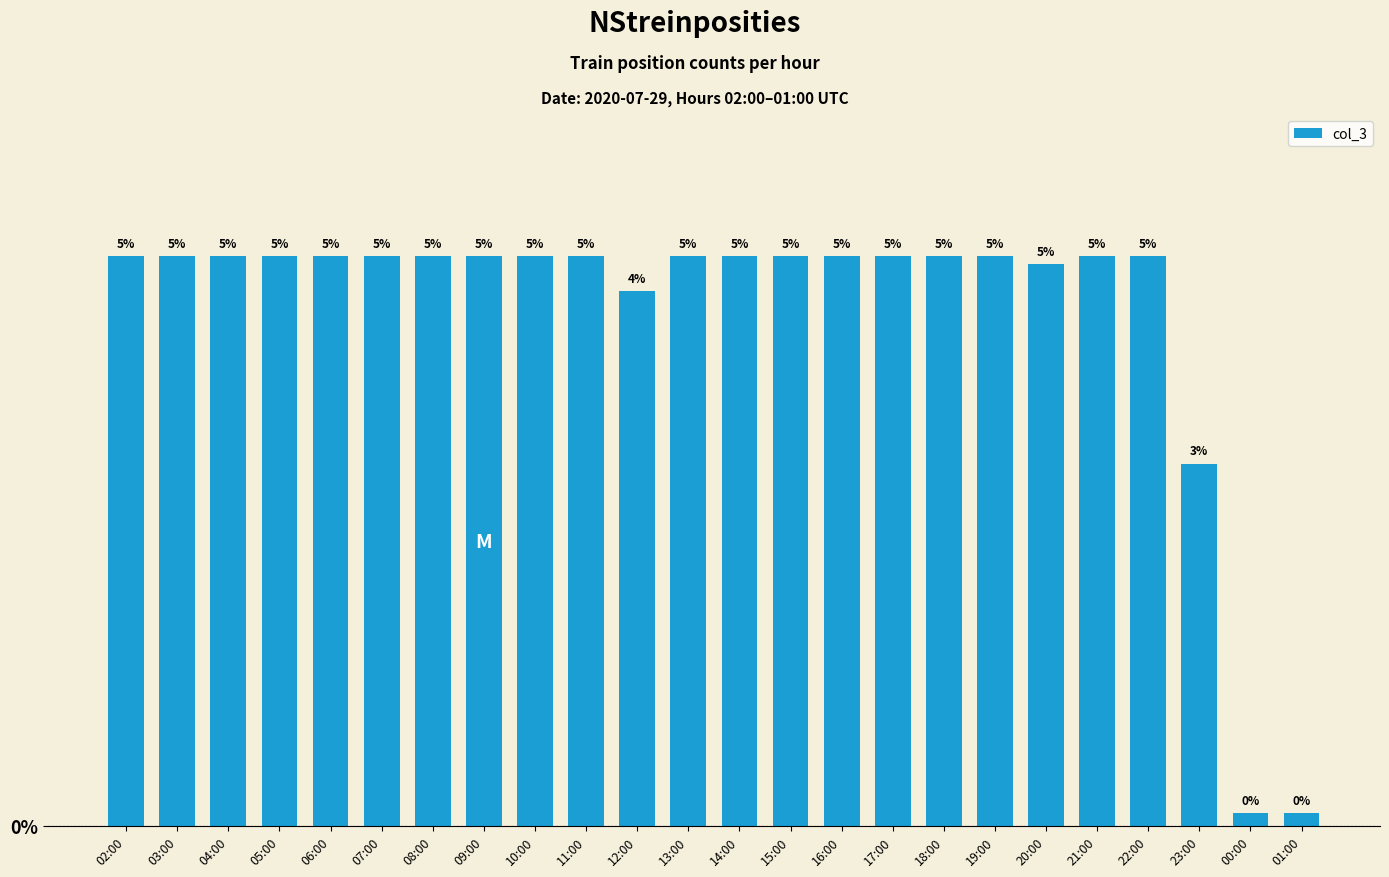

Does the chart contain any negative values?

No